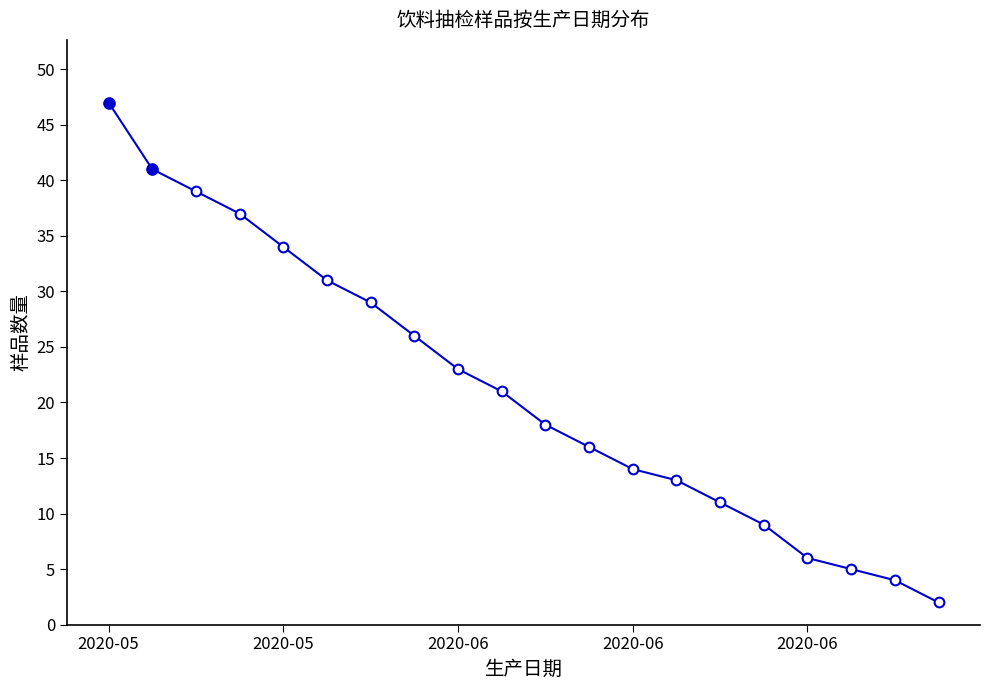

What is the value of the 10th point from the left?

21